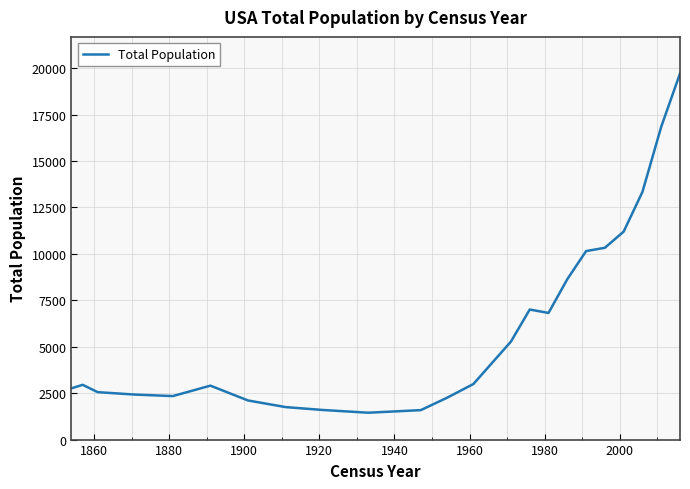

What is the difference between the maximum and minimum values?

18270